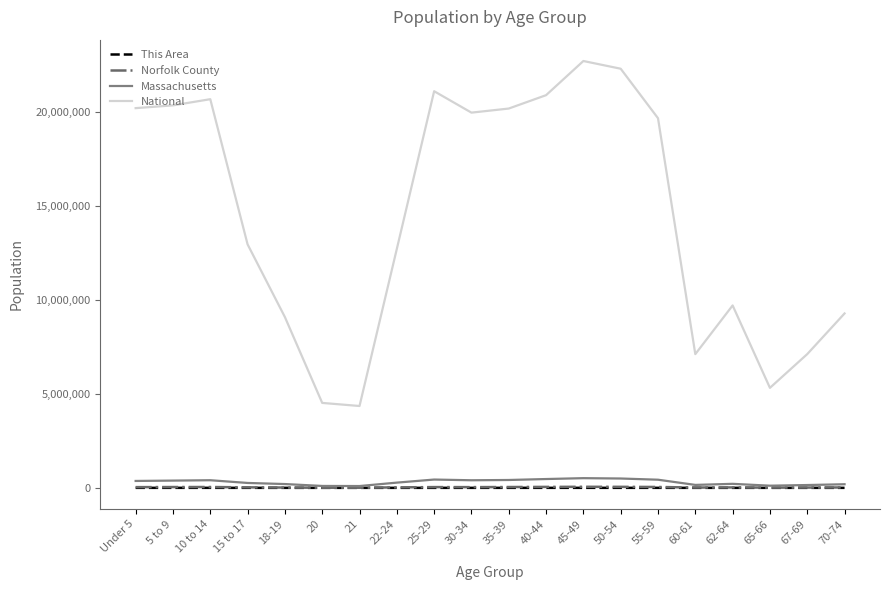

The value of National at 35-39 is 32427371. True or false?

False